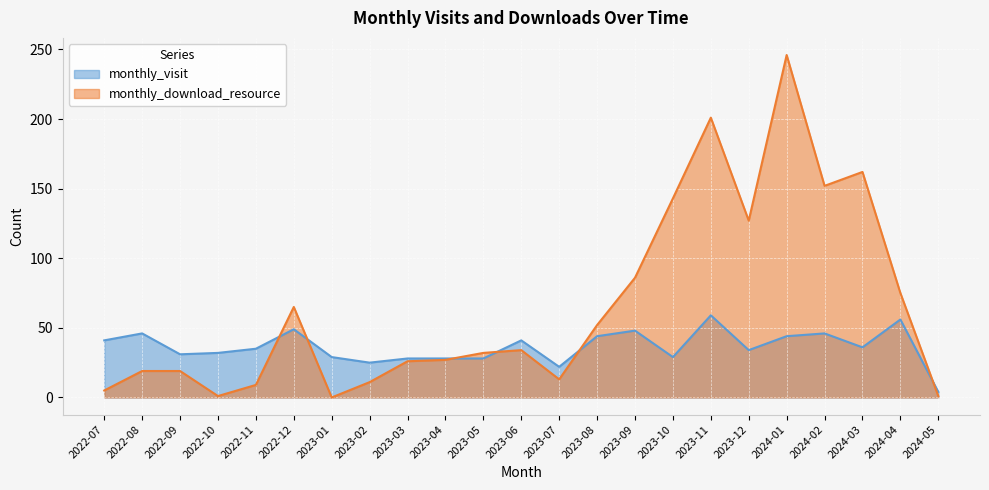

At 2024-03, list the series in order from smallest to largest.

monthly_visit, monthly_download_resource